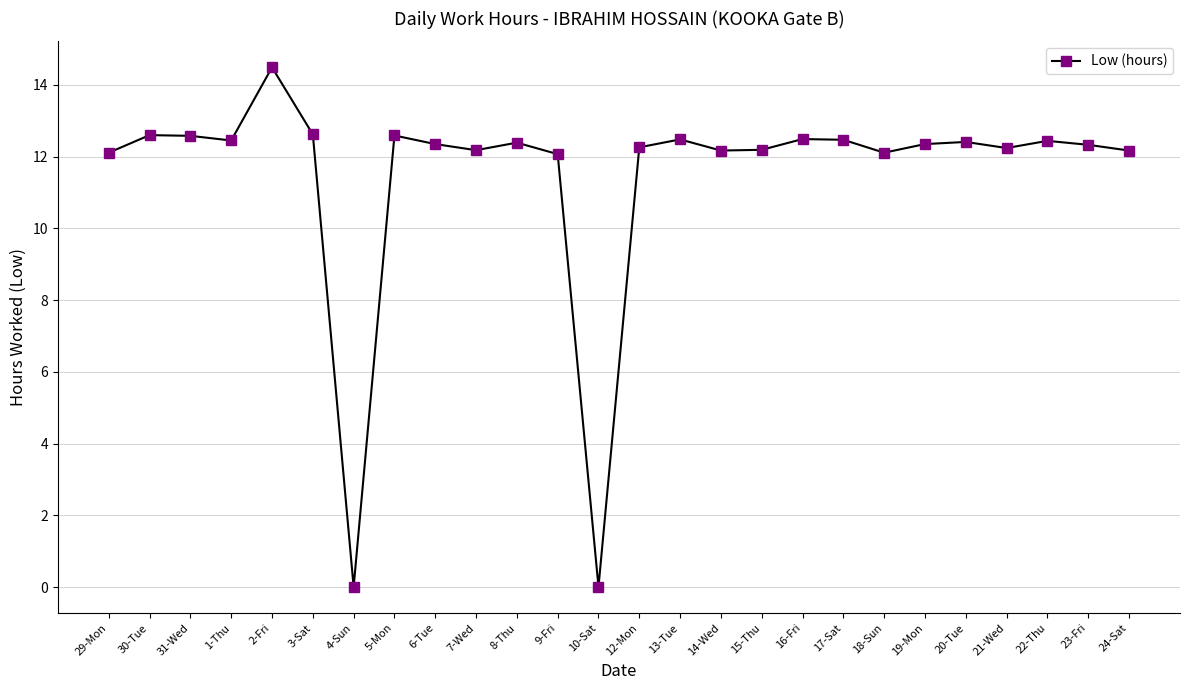

Is this an area chart (filled region under the line)?

No